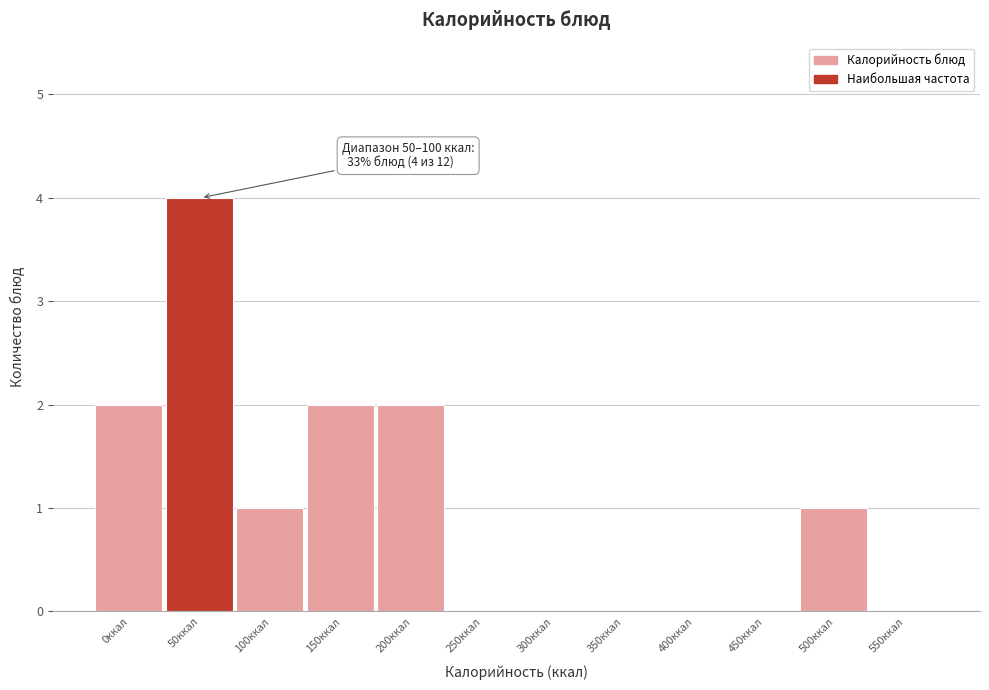

Reading left to right, extract all data points from this chart.

0ккал=2	50ккал=4	100ккал=1	150ккал=2	200ккал=2	250ккал=0	300ккал=0	350ккал=0	400ккал=0	450ккал=0	500ккал=1	550ккал=0